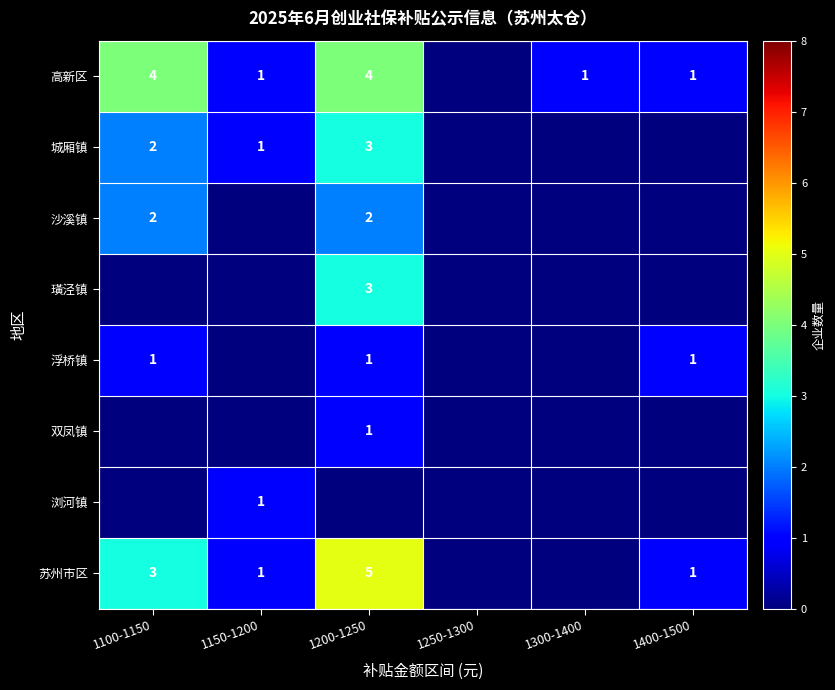

The value of 苏州市区 at 1200-1250 is 7. True or false?

False